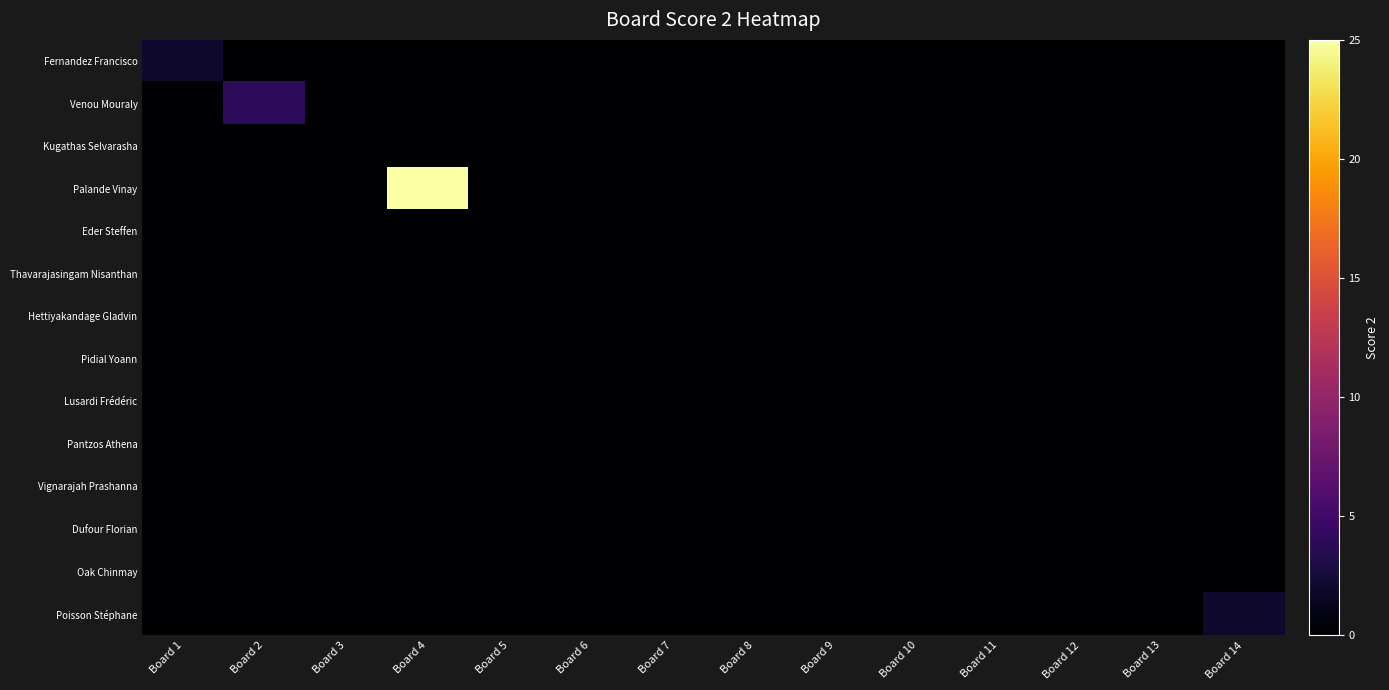

What is the total value across all series at Board 1?

2